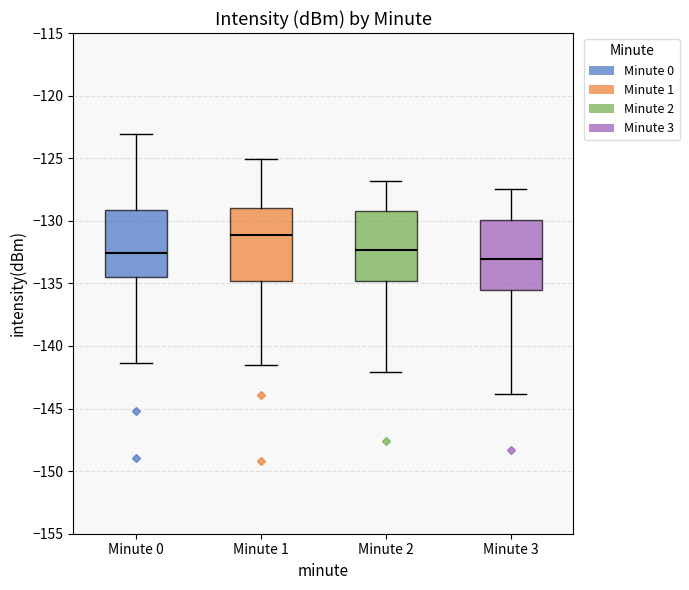

Which box has the highest median line?

Minute 1